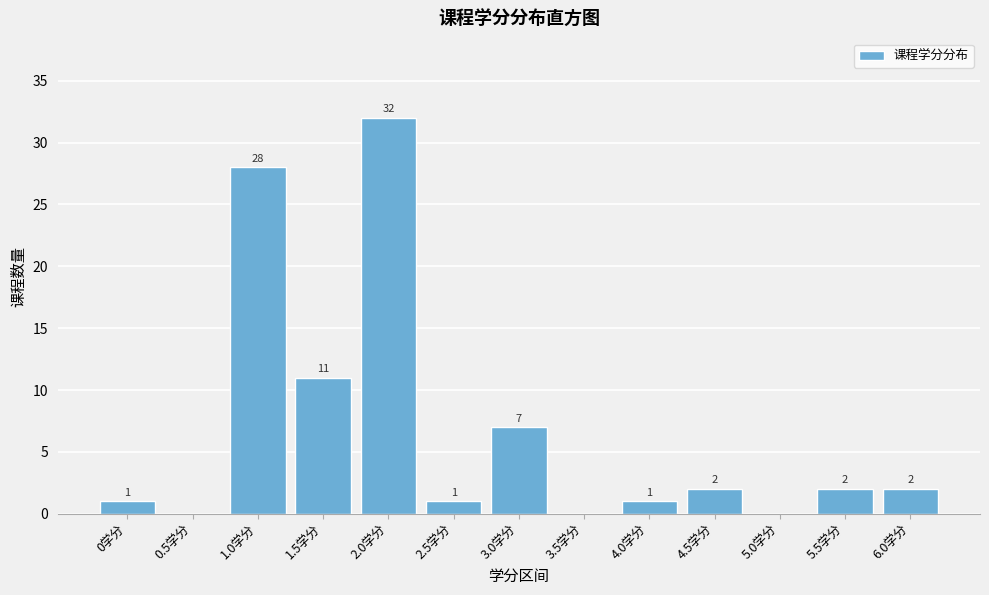

Reading right to left, extract all data points from this chart.

6.0学分=2	5.5学分=2	5.0学分=0	4.5学分=2	4.0学分=1	3.5学分=0	3.0学分=7	2.5学分=1	2.0学分=32	1.5学分=11	1.0学分=28	0.5学分=0	0学分=1